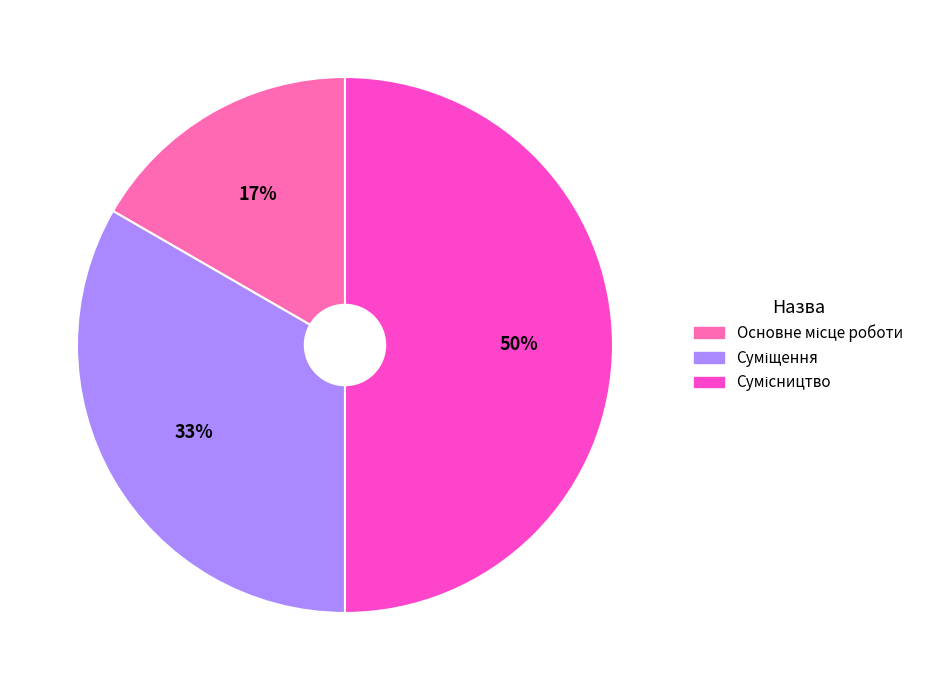

To the nearest percent, what is the difference between the largest and smallest slice percentages?

33%